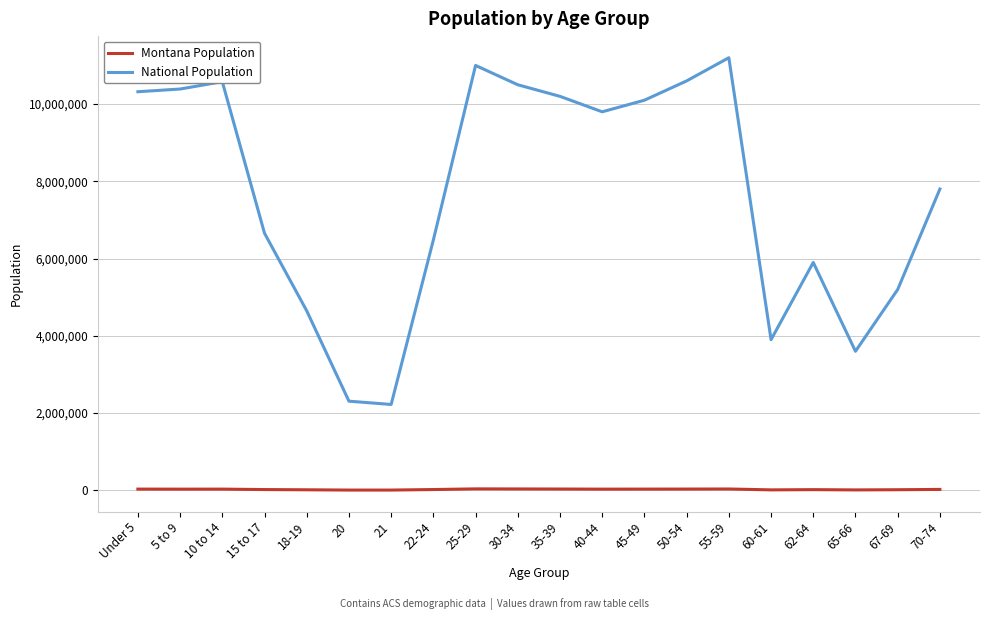

Is the value of Montana Population at 35-39 greater than the value of National Population at 45-49?

No